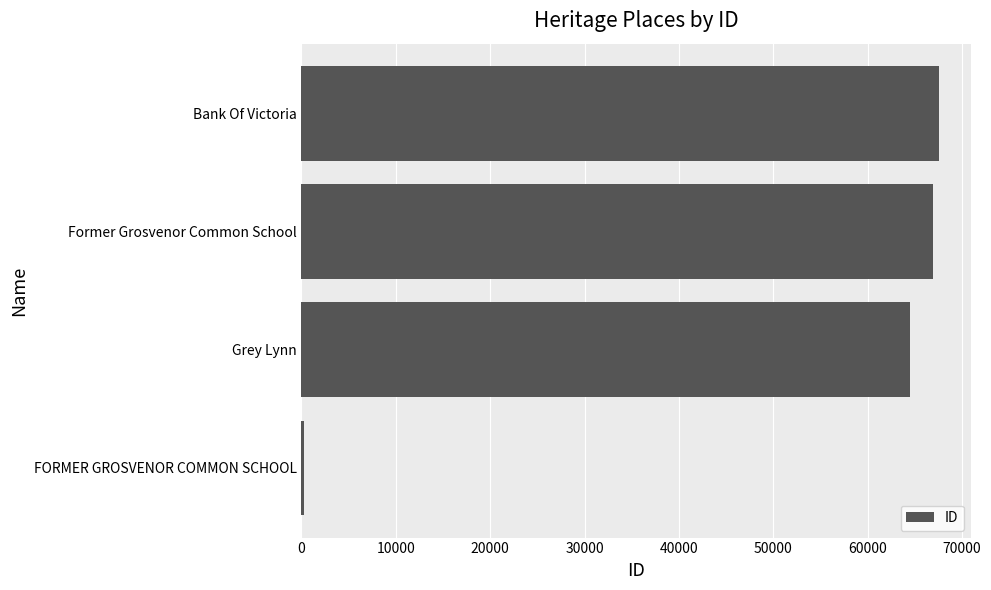

What is the difference between the maximum and minimum values?

67264